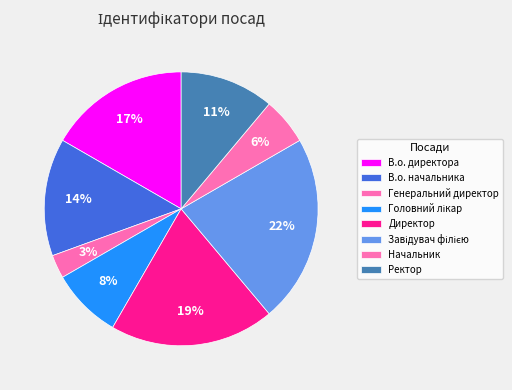

Count the number of slices in the pie.

8